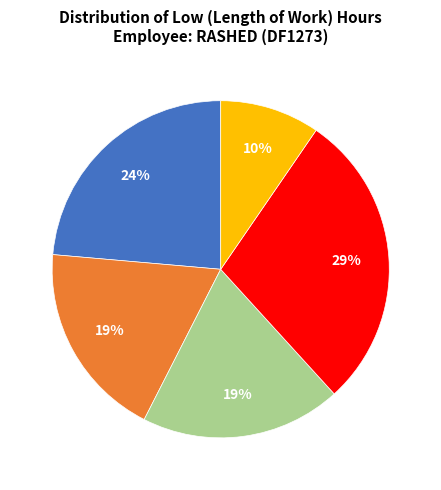

Is there a majority slice in this chart?

No